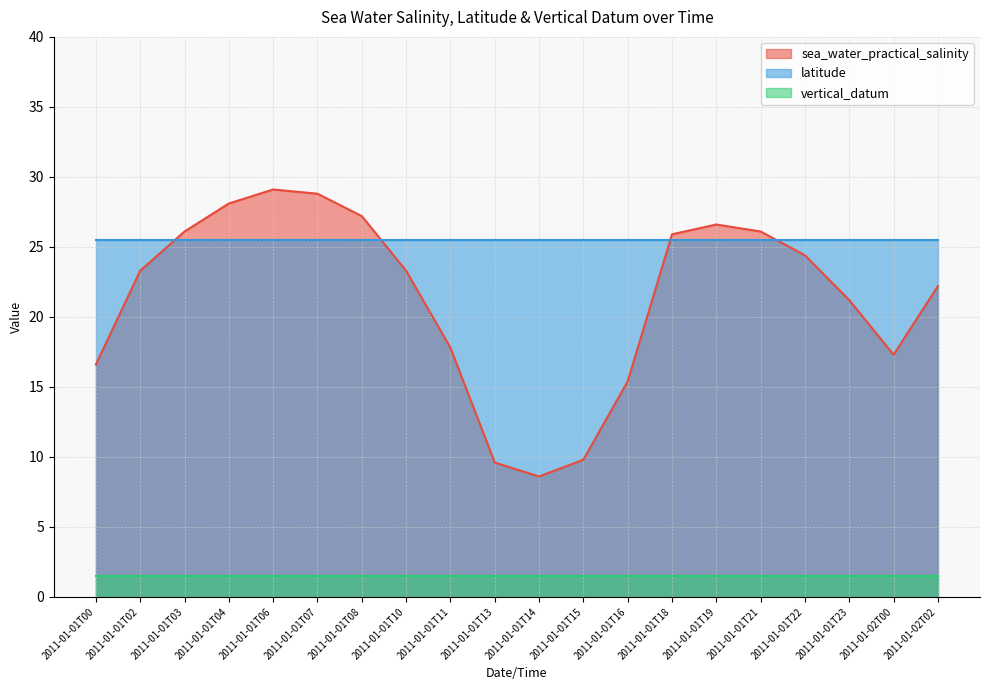

What is the label of the 3rd point from the left?

2011-01-01T03